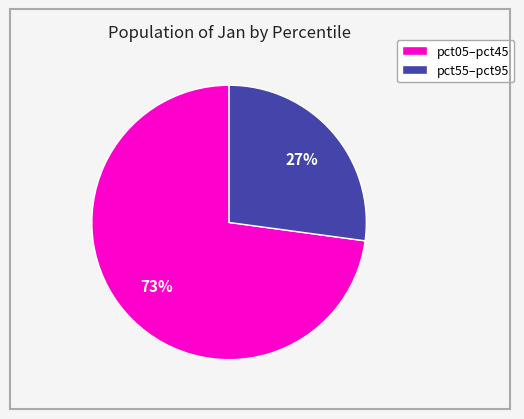

How many segments does this pie chart have?

2